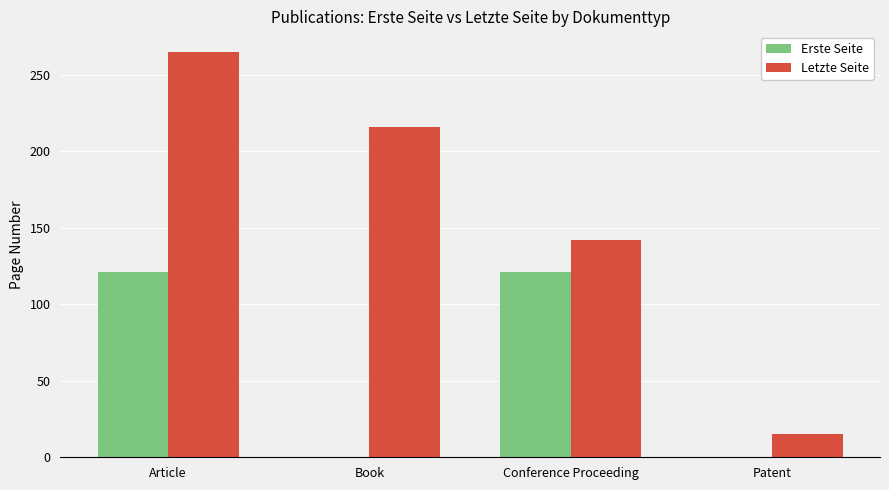

How many series are shown in this chart?

2